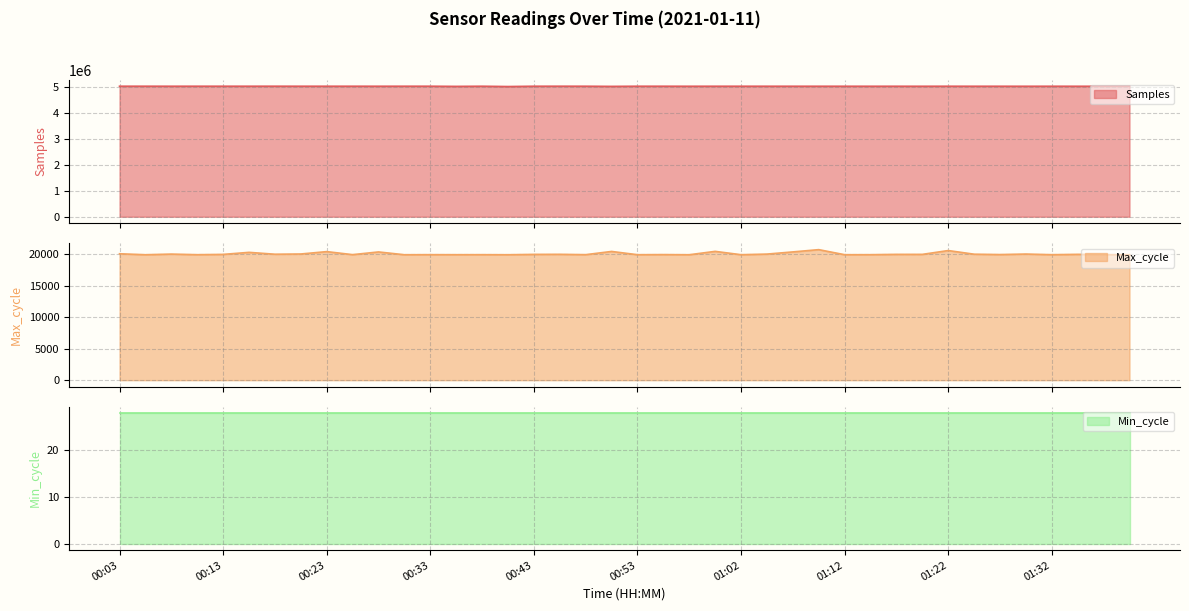

Is it true that Max_cycle equals 35156 at 01:34?

False